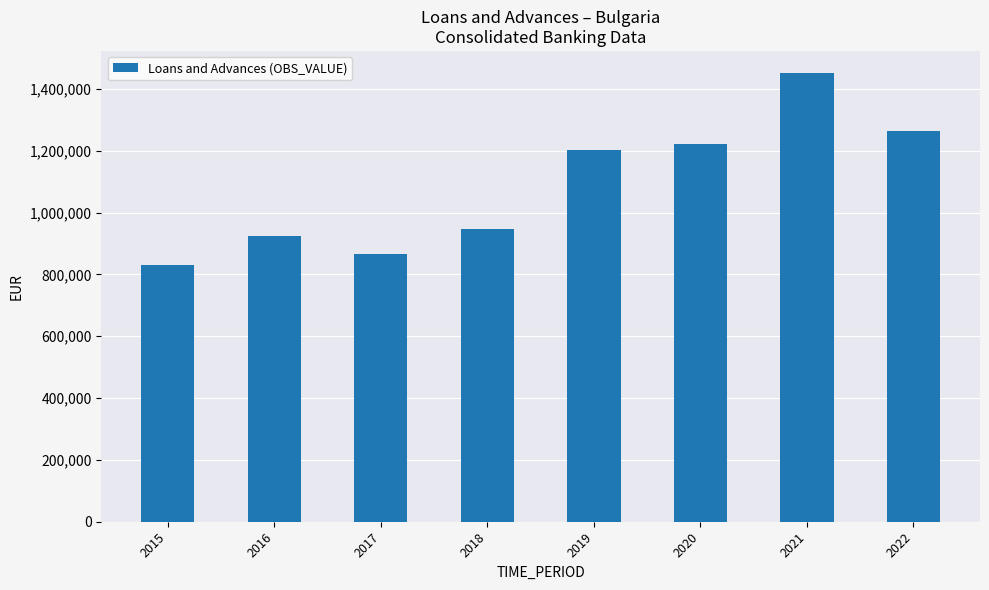

Approximately how many times larger is the value at 2015 compared to 2016?

0.9